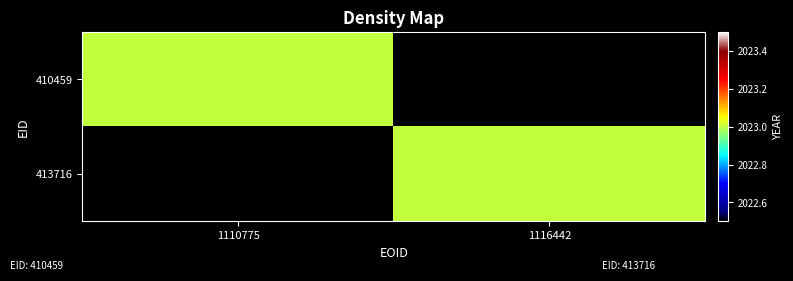

Reading left to right, list all the values displayed in this chart.

410459: 1110775=2023	1116442=0
413716: 1110775=0	1116442=2023